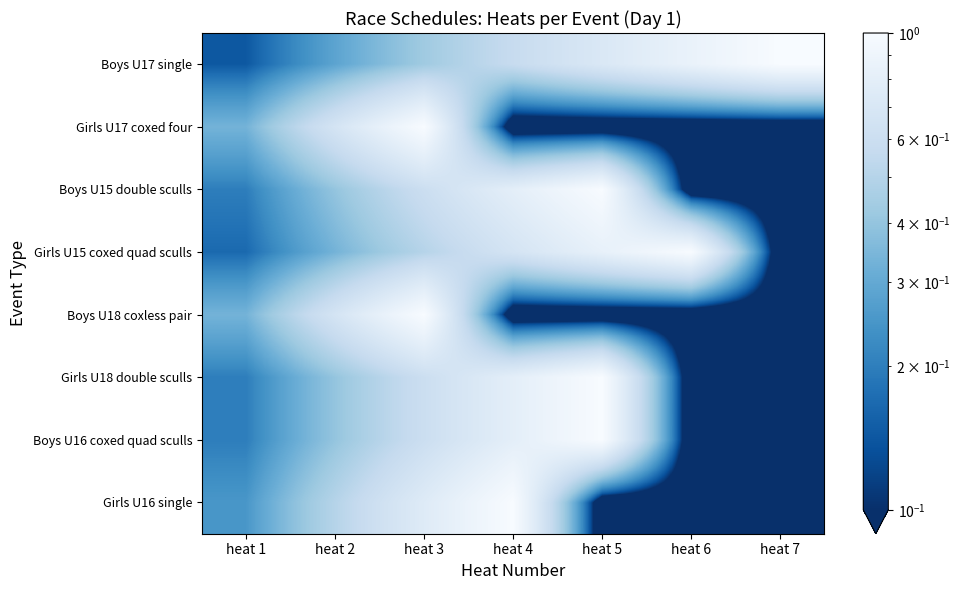

Reading left to right, list all the values displayed in this chart.

Boys U17 single: heat 1=0.1	heat 2=0.3	heat 3=0.4	heat 4=0.6	heat 5=0.7	heat 6=0.9	heat 7=1.0
Girls U17 coxed four: heat 1=0.3	heat 2=0.7	heat 3=1.0	heat 4=0.0	heat 5=0.0	heat 6=0.0	heat 7=0.0
Boys U15 double sculls: heat 1=0.2	heat 2=0.4	heat 3=0.6	heat 4=0.8	heat 5=1.0	heat 6=0.0	heat 7=0.0
Girls U15 coxed quad sculls: heat 1=0.2	heat 2=0.3	heat 3=0.5	heat 4=0.7	heat 5=0.8	heat 6=1.0	heat 7=0.0
Boys U18 coxless pair: heat 1=0.3	heat 2=0.7	heat 3=1.0	heat 4=0.0	heat 5=0.0	heat 6=0.0	heat 7=0.0
Girls U18 double sculls: heat 1=0.2	heat 2=0.4	heat 3=0.6	heat 4=0.8	heat 5=1.0	heat 6=0.0	heat 7=0.0
Boys U16 coxed quad sculls: heat 1=0.2	heat 2=0.4	heat 3=0.6	heat 4=0.8	heat 5=1.0	heat 6=0.0	heat 7=0.0
Girls U16 single: heat 1=0.2	heat 2=0.5	heat 3=0.8	heat 4=1.0	heat 5=0.0	heat 6=0.0	heat 7=0.0